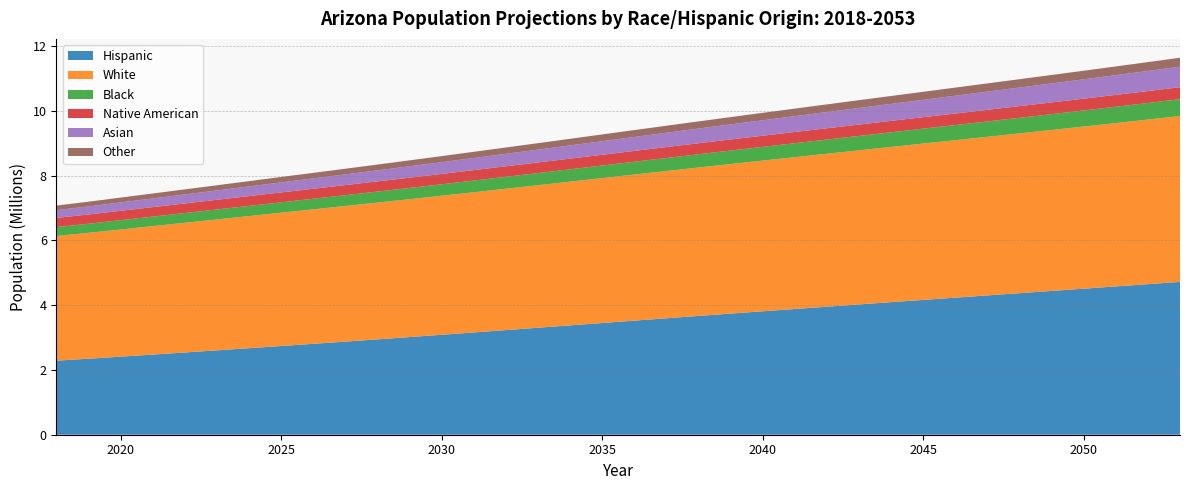

Reading left to right, what are all the values shown in this chart?

Hispanic: 2286631.5	2347242.3	2410777.4	2474888.0	2539715.7	2605332.4	2671776.8	2739073.5	2806930.0	2875616.9	2945120.9	3015424.5	3086514.8	3158349.1	3230761.7	3303565.4	3376602.6	3449708.9	3522733.8	3595549.3	3668031.0	3740061.9	3811553.5	3882557.5	3953180.8	4023439.3	4093376.3	4163012.7	4232442.1	4301763.3	4371043.9	4440379.7	4509835.1	4579460.9	4649331.1	4719479.7
White: 3850325.1	3886979.9	3927163.3	3966326.2	4004823.4	4042736.2	4080212.7	4117346.1	4152674.9	4187808.5	4222780.8	4257879.0	4293330.6	4329353.9	4365438.0	4401607.4	4437938.2	4474335.8	4510783.4	4547114.9	4583209.4	4618929.5	4654141.0	4689041.4	4723844.6	4758562.5	4793334.7	4828150.0	4863133.5	4898394.7	4934036.2	4970139.6	5006784.5	5044247.9	5082598.1	5121815.1
Black: 274971.5	281254.6	287875.7	294498.2	301138.6	307801.2	314484.5	321189.8	327805.9	334445.2	341111.6	347816.5	354566.7	361373.0	368222.7	375107.7	382020.0	388953.7	395905.7	402874.1	409856.4	416851.1	423853.2	430878.9	437950.5	445073.6	452254.0	459493.2	466801.7	474184.2	481647.2	489191.3	496818.0	504529.1	512326.5	520208.9
Native American: 282705.9	286081.4	289432.1	292722.4	295954.2	299127.9	302245.2	305301.1	308240.2	311126.3	313960.1	316748.2	319491.3	322192.6	324845.9	327450.3	330002.7	332500.6	334946.0	337343.5	339690.8	341982.5	344219.7	346403.5	348539.0	350623.3	352658.0	354642.1	356582.6	358482.1	360345.2	362169.7	363959.5	365731.9	367492.4	369243.5
Asian: 239960.9	249458.6	259258.8	269128.6	279082.7	289138.7	299305.4	309595.3	319906.1	330353.6	340941.1	351666.0	362530.3	373533.9	384661.3	395902.8	407246.5	418685.5	430211.6	441819.7	453499.1	465240.8	477035.9	488886.0	500799.6	512771.5	524792.8	536859.7	548968.5	561121.9	573309.9	585543.2	597823.4	610134.8	622482.4	634868.0
Other: 141604.2	144893.3	148391.2	151950.0	155581.1	159294.4	163092.9	166982.3	170873.8	174840.1	178876.4	182980.3	187148.0	191372.4	195636.0	199921.9	204213.2	208489.8	212731.8	216921.5	221038.3	225071.1	229009.9	232857.8	236623.2	240311.9	243934.0	247500.4	251026.7	254526.9	258016.8	261511.7	265024.0	268565.4	272141.4	275757.9